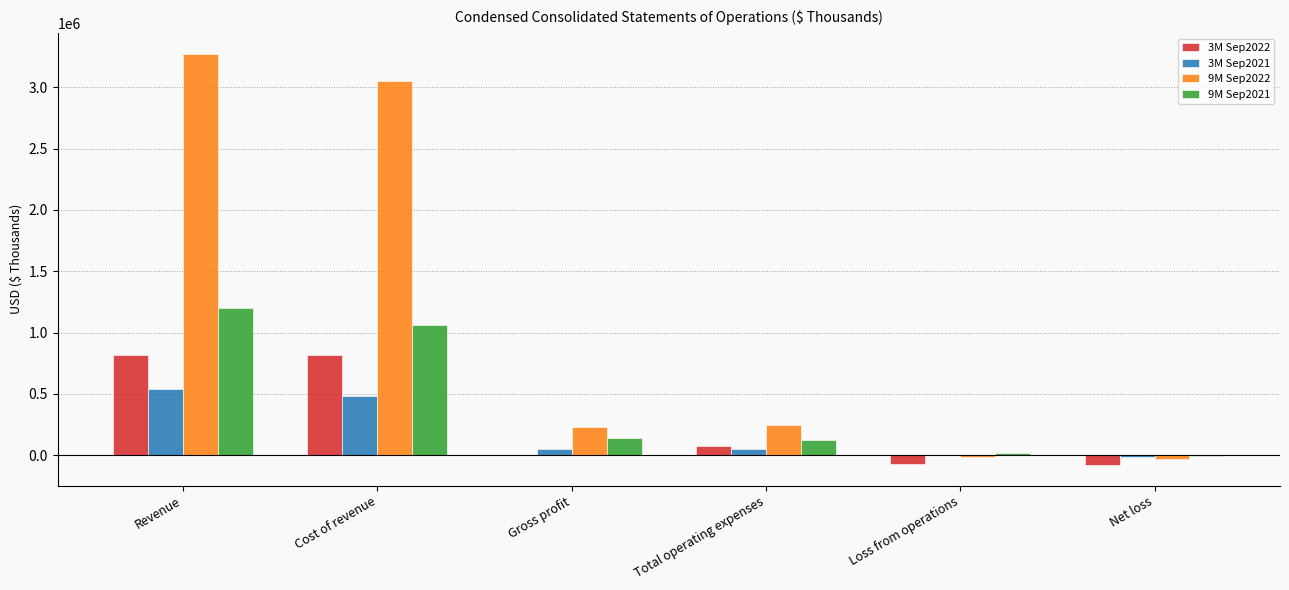

Are the bars grouped side by side (vs. stacked)?

Yes